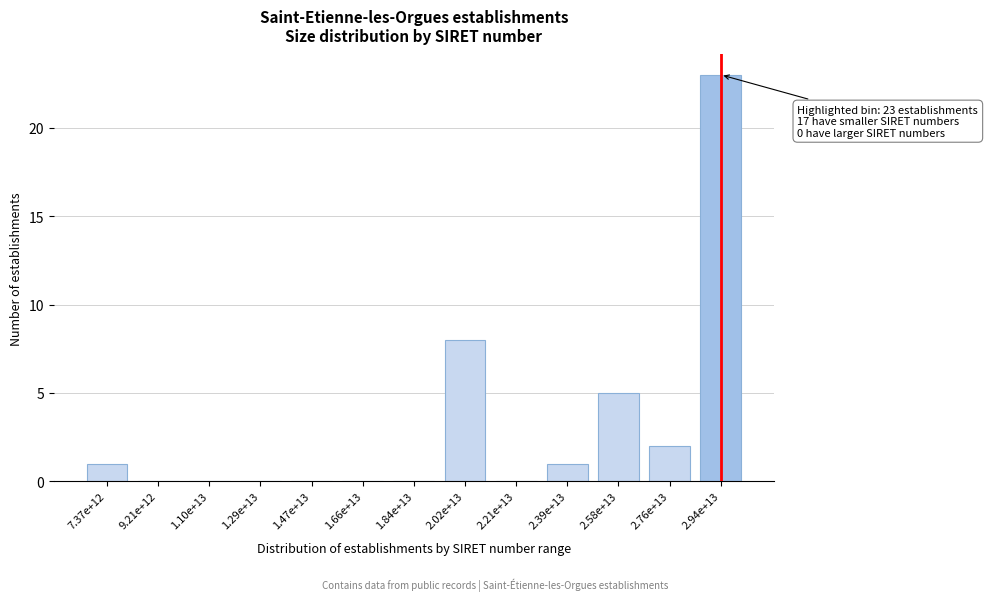

Reading left to right, transcribe all the data shown in this chart.

7.37e+12=1	9.21e+12=0	1.10e+13=0	1.29e+13=0	1.47e+13=0	1.66e+13=0	1.84e+13=0	2.02e+13=8	2.21e+13=0	2.39e+13=1	2.58e+13=5	2.76e+13=2	2.94e+13=23